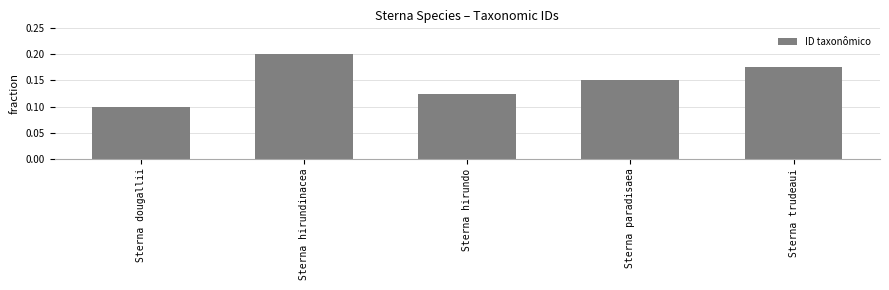

Which has a higher value, Sterna dougallii or Sterna hirundinacea?

Sterna hirundinacea